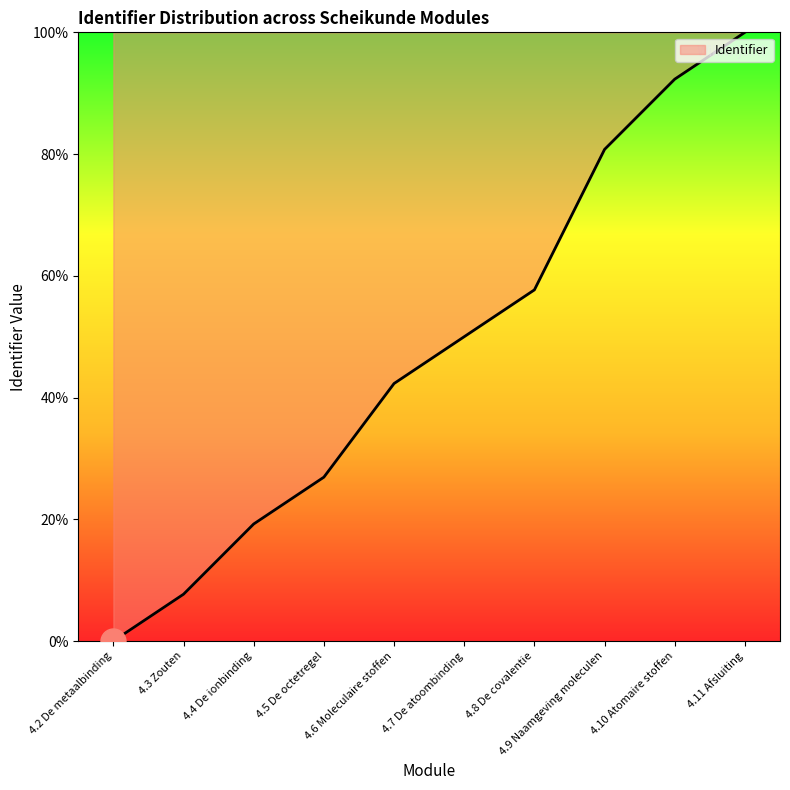

What is the change in value from 4.3 Zouten to 4.8 De covalentie?

+50.0